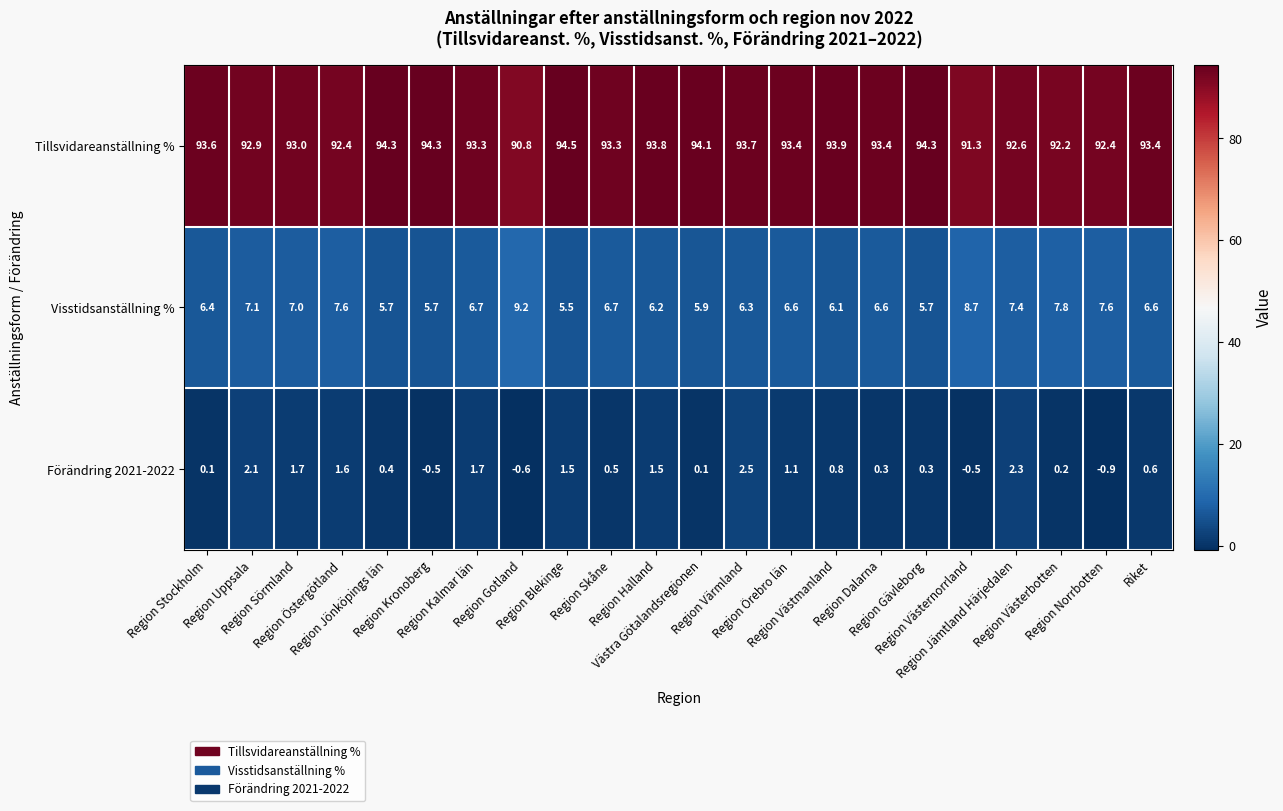

What is the maximum value shown in the chart?

94.5